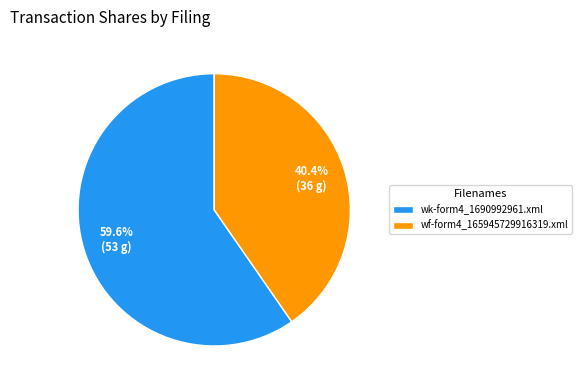

Does wk-form4_1690992961.xml represent more than half of the total?

Yes